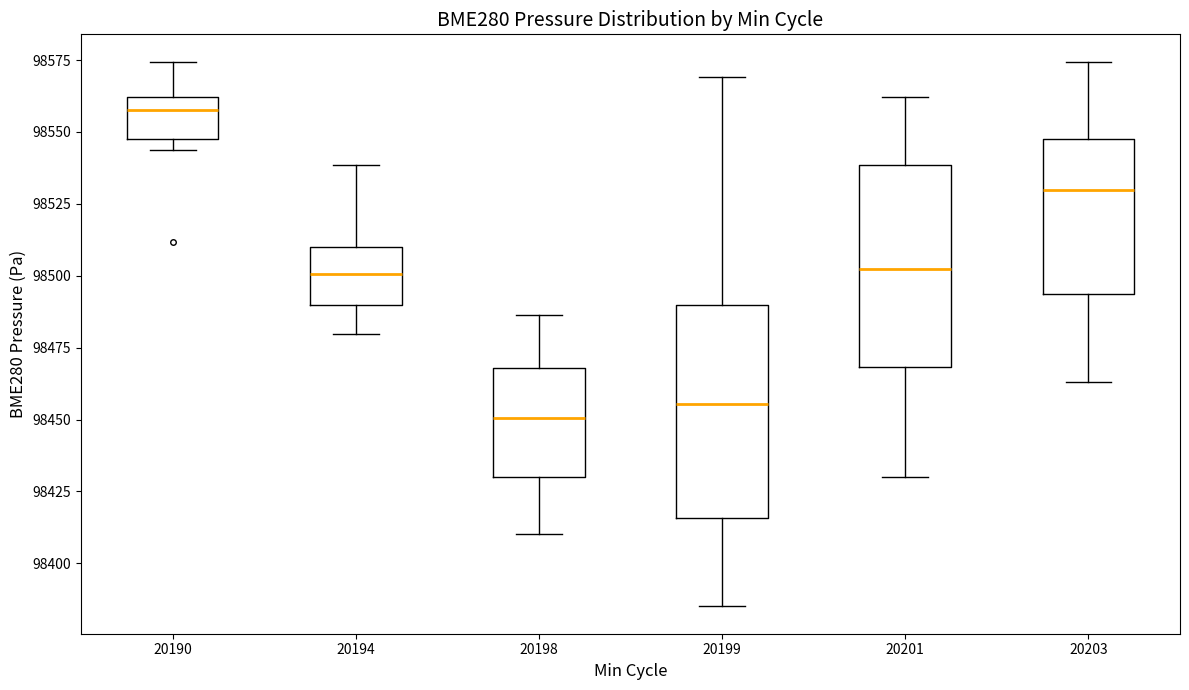

Reading left to right, read every box against the y-axis: the position of its median line, the range the box covers, and the ends of its whiskers. The values are not printed on the chart, so give them approximately, as read against the axis.

20190: median 98555, box 98545 to 98560, whiskers 98545 (just below the box's lower edge) to 98575
20194: median 98500, box 98490 to 98510, whiskers 98480 to 98540
20198: median 98450, box 98430 to 98470, whiskers 98410 to 98485
20199: median 98455, box 98415 to 98490, whiskers 98385 to 98570
20201: median 98500, box 98470 to 98540, whiskers 98430 to 98560
20203: median 98530, box 98495 to 98545, whiskers 98465 to 98575